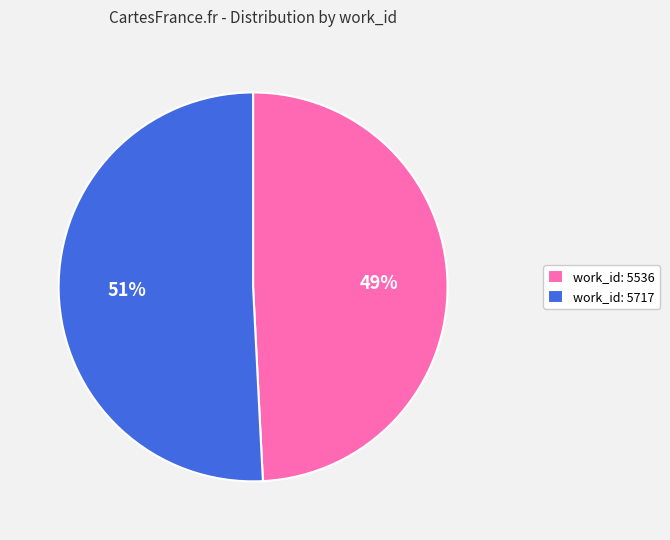

Is it true that work_id: 5717 is 51% of the pie?

True